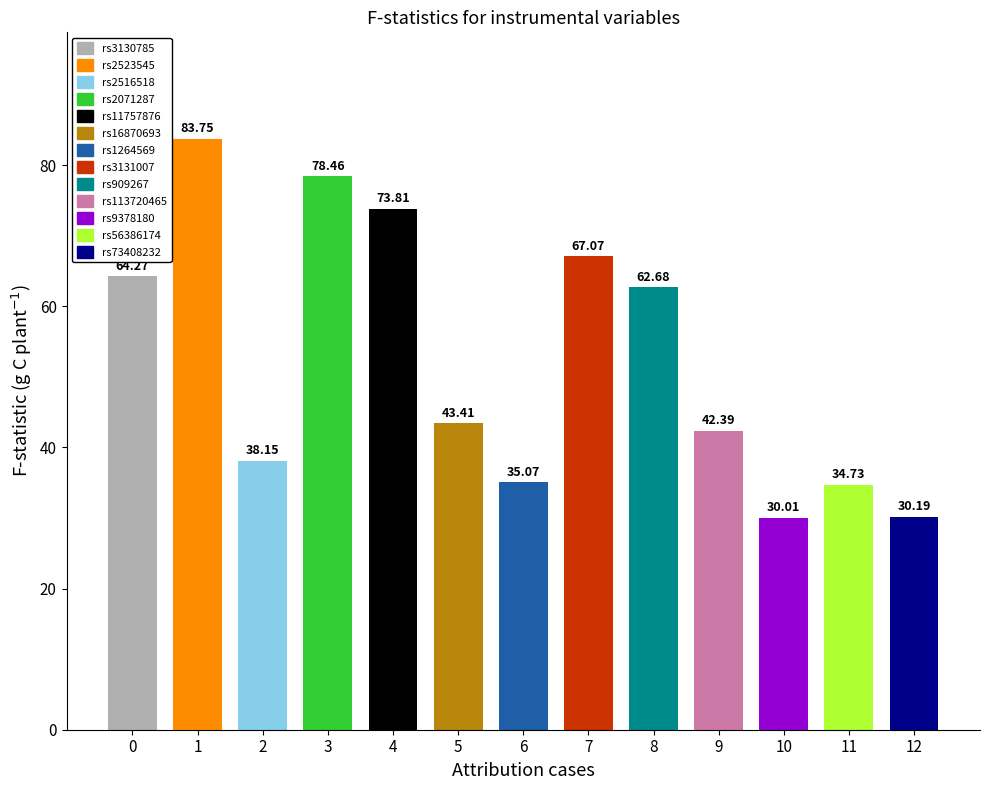

What is the difference between the maximum and minimum values?

53.7